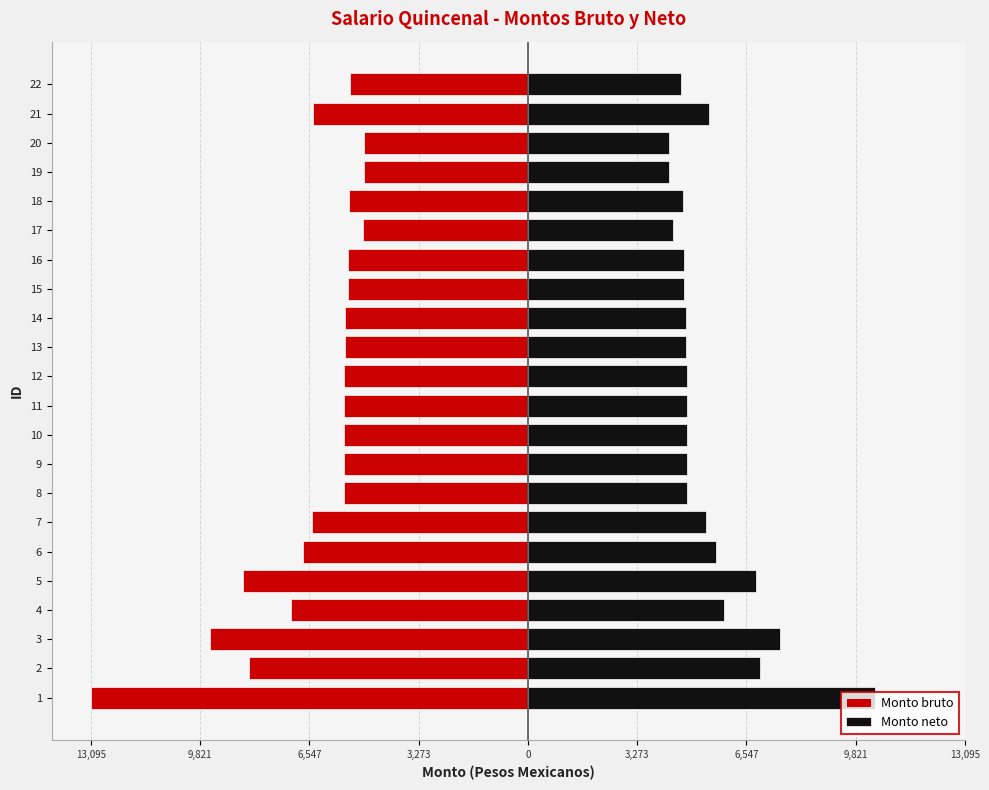

What is the highest value of the Monto neto series?

10401.0